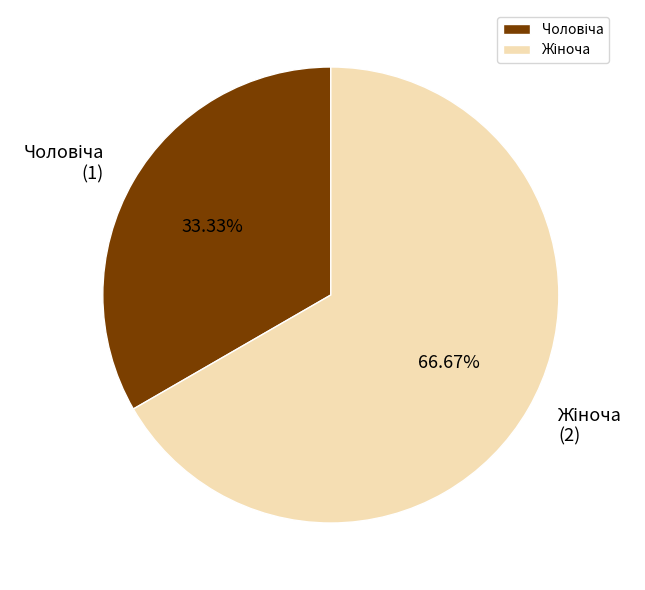

What is the change in value from Чоловіча to Жіноча?

+1